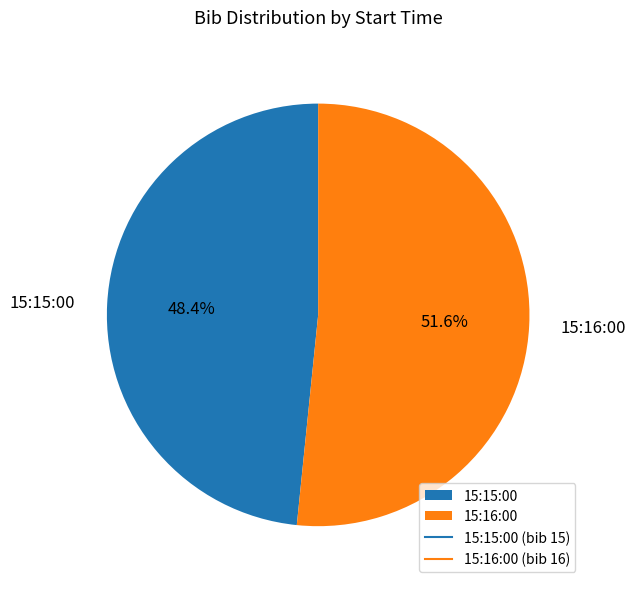

How many segments does this pie chart have?

2